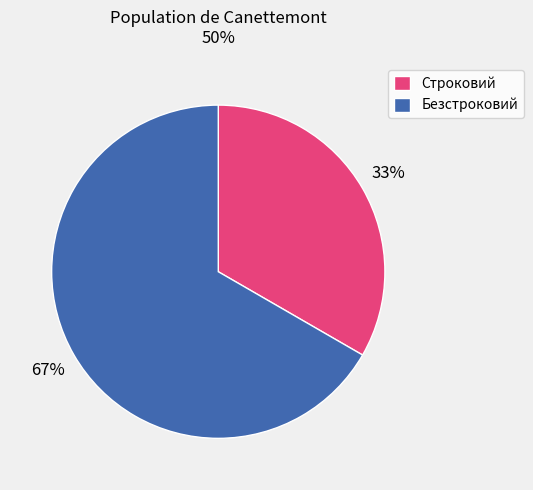

How many segments does this pie chart have?

2